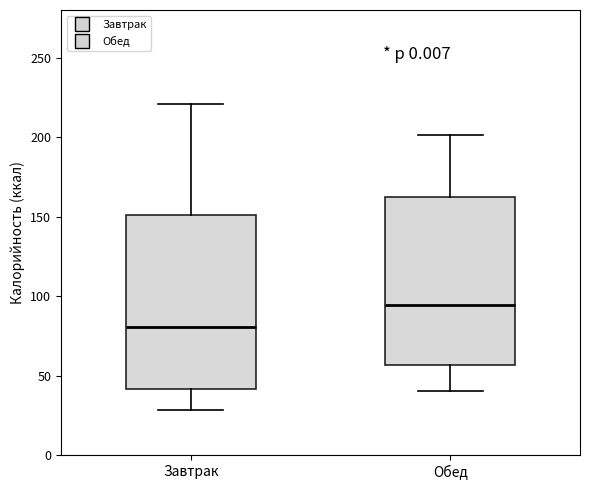

Where does the median line of the box for Завтрак sit on the y-axis? The values are not printed on the chart, so give them approximately, as read against the axis.

80